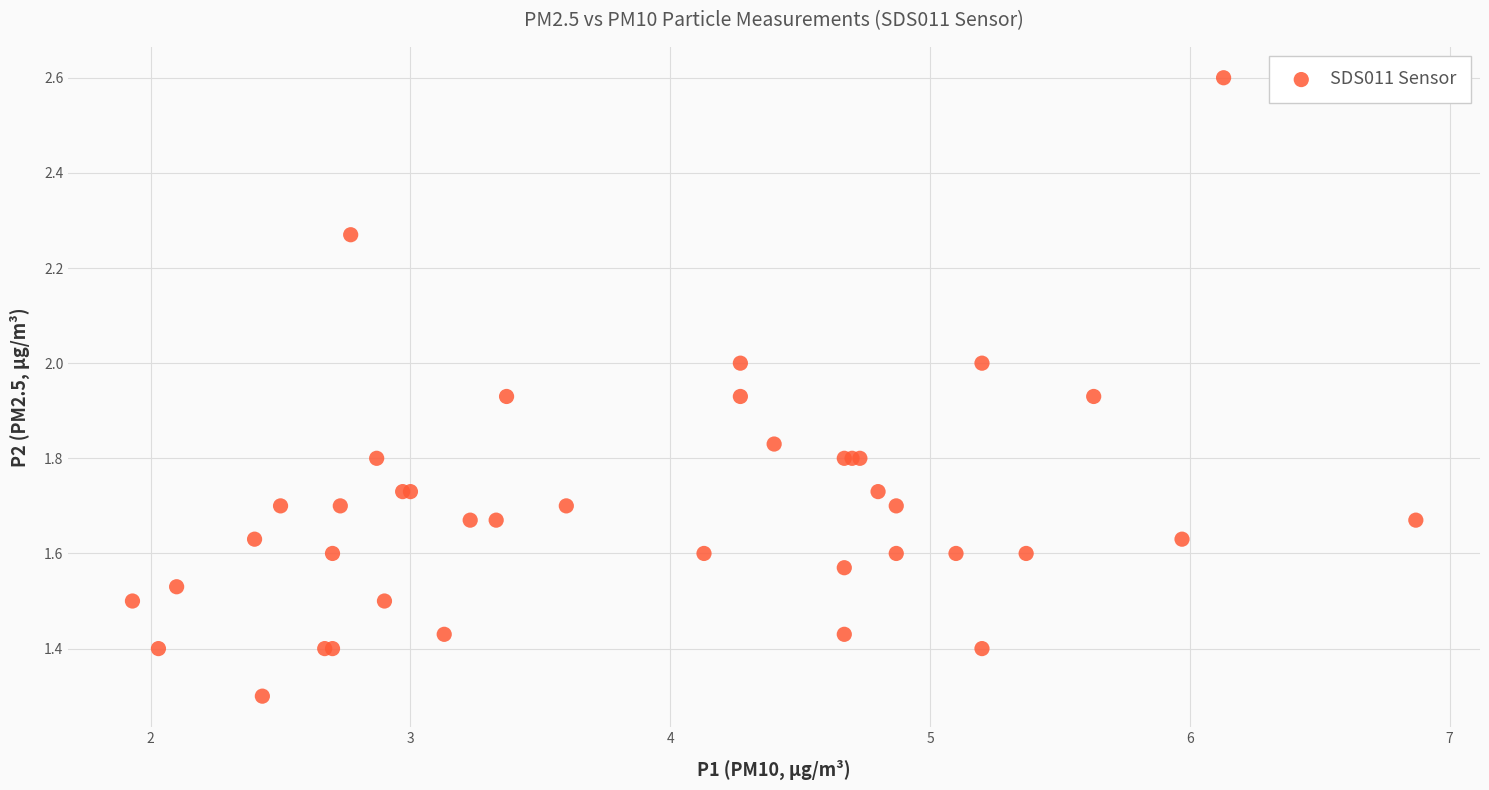

What Y value in the scatter plot is closest to 1?

1.3